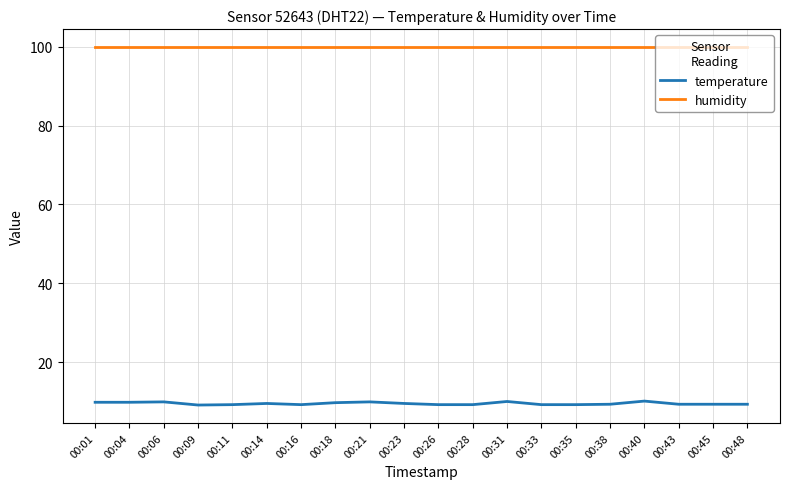

Rank the series at 00:26 from highest to lowest value.

humidity, temperature